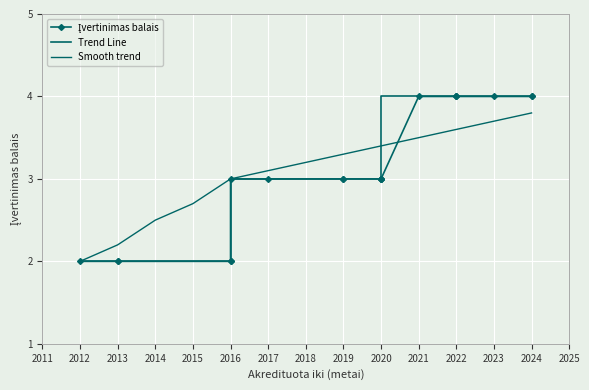

What is the average value of the Įvertinimas balais series?

3